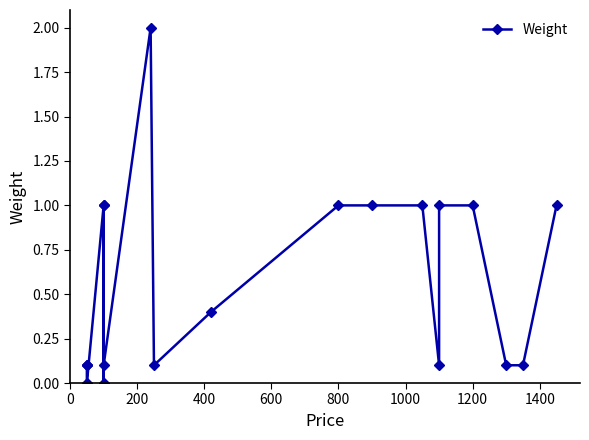

What is the average value?

0.6